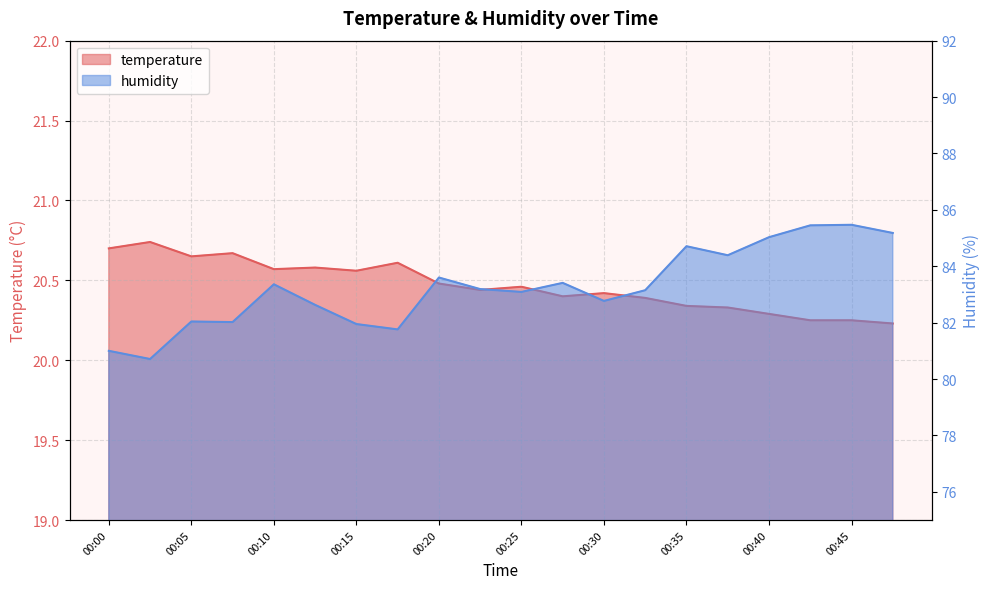

Which series has the widest spread of values?

humidity